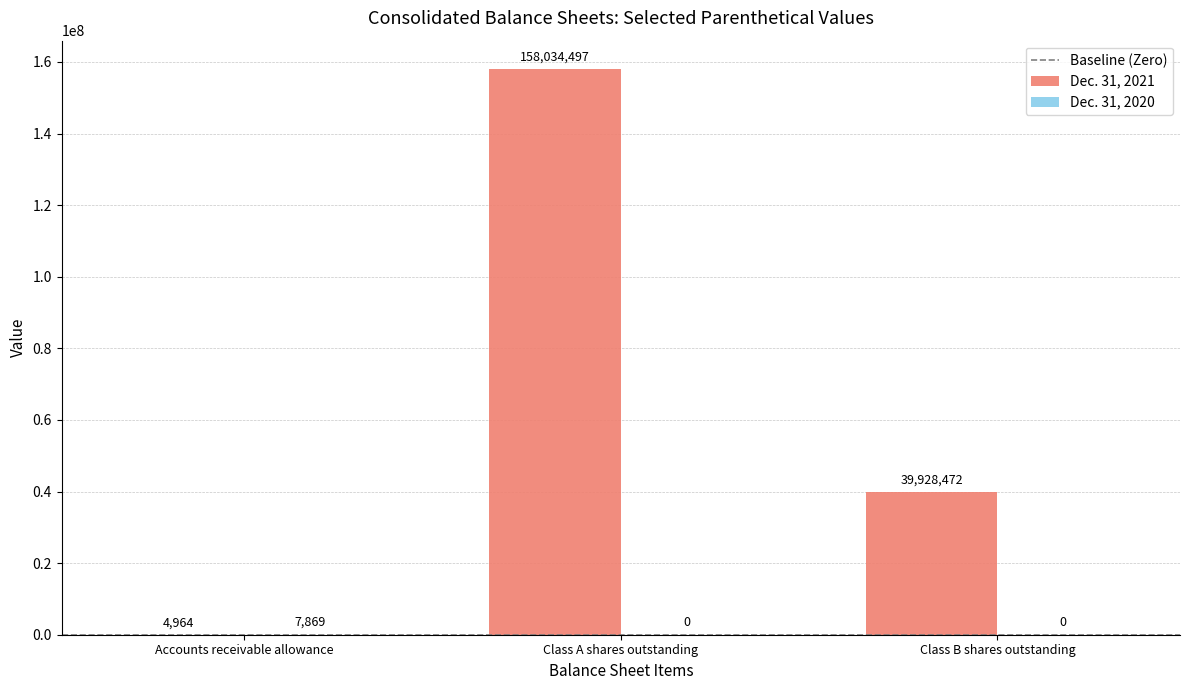

Is it true that Dec. 31, 2021 equals 39928472 at Class B shares outstanding?

True